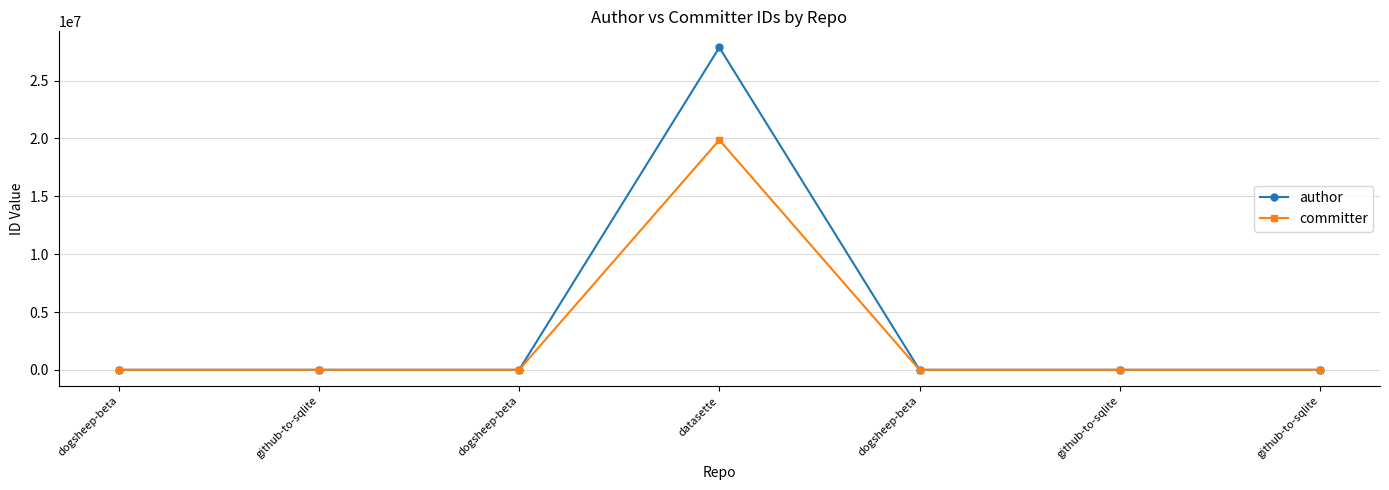

Read the author value at github-to-sqlite.

9599